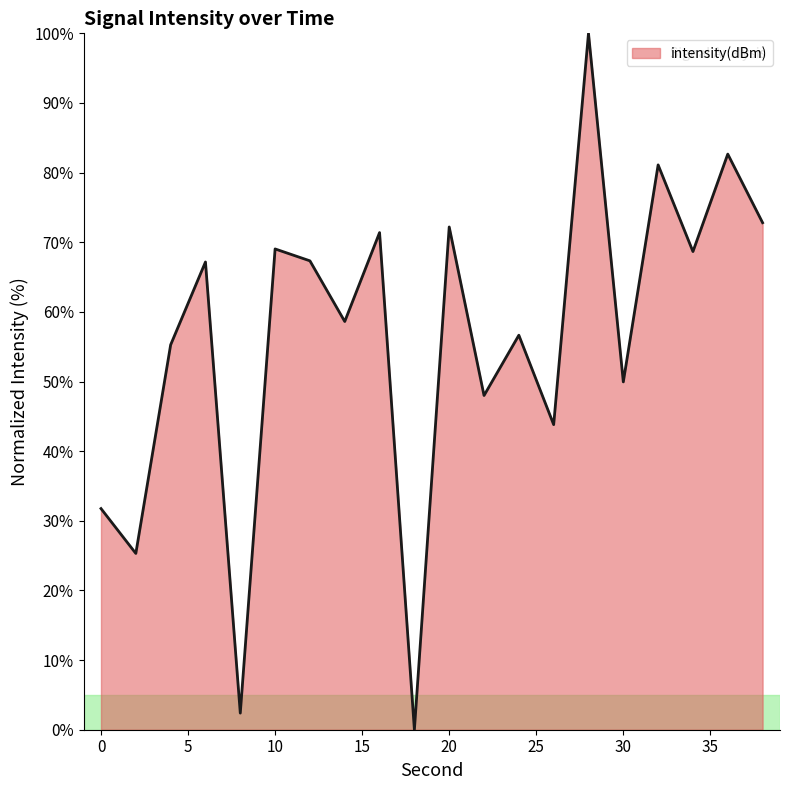

What is the greatest value displayed?

100.0